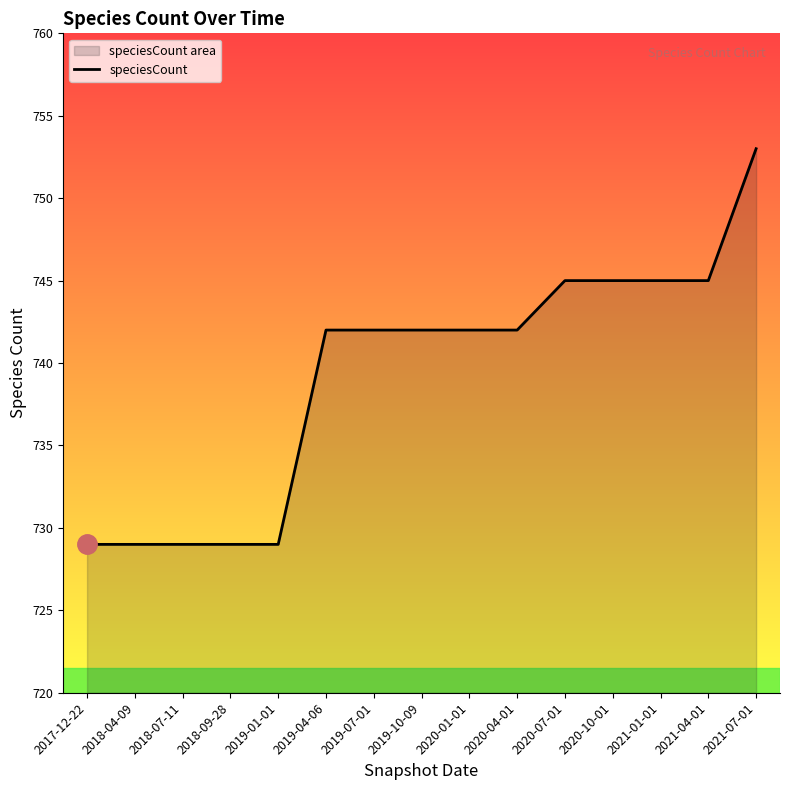

What is the ratio of the value at 2021-07-01 to the value at 2019-04-06?

1.0